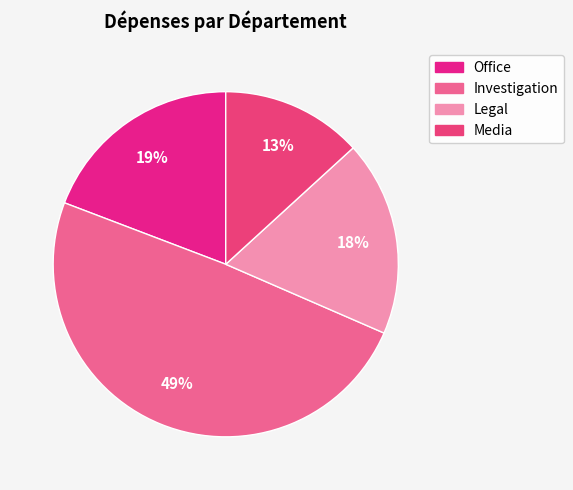

To the nearest percent, what portion does Legal represent?

18%